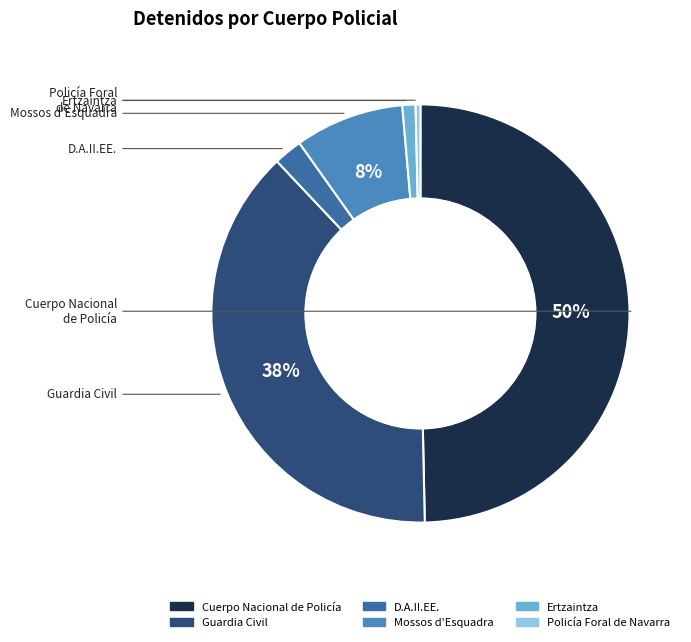

True or false: Cuerpo Nacional de Policía accounts for 36% of the total.

False